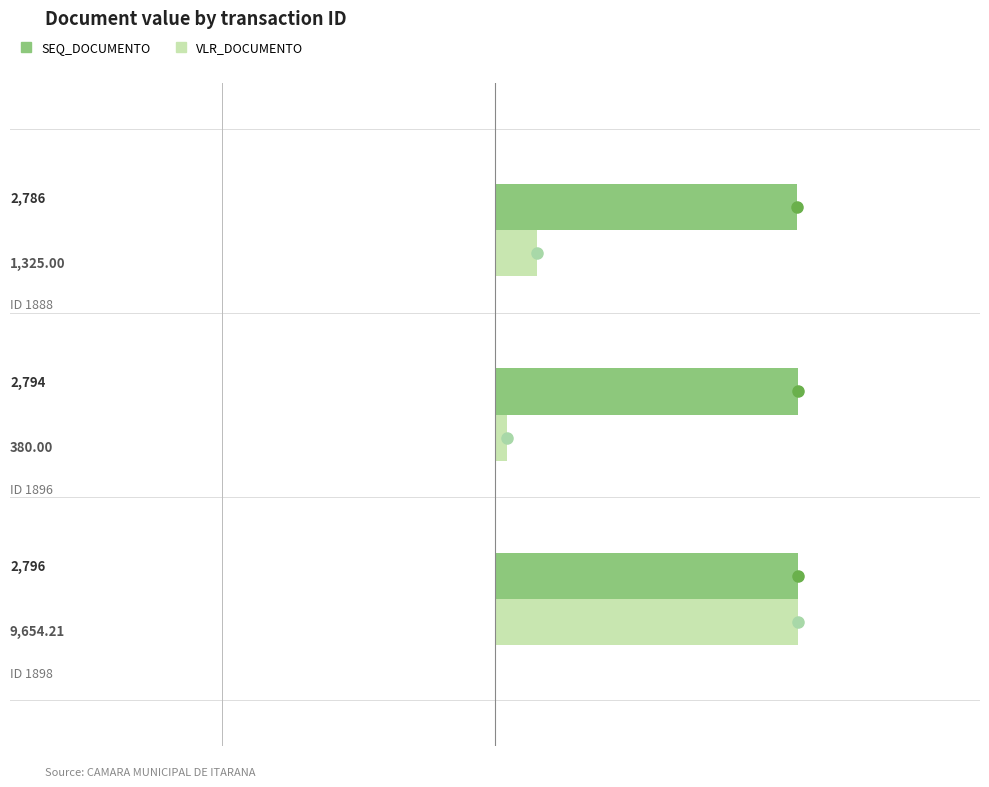

What are all the series names shown in the legend?

SEQ_DOCUMENTO, VLR_DOCUMENTO